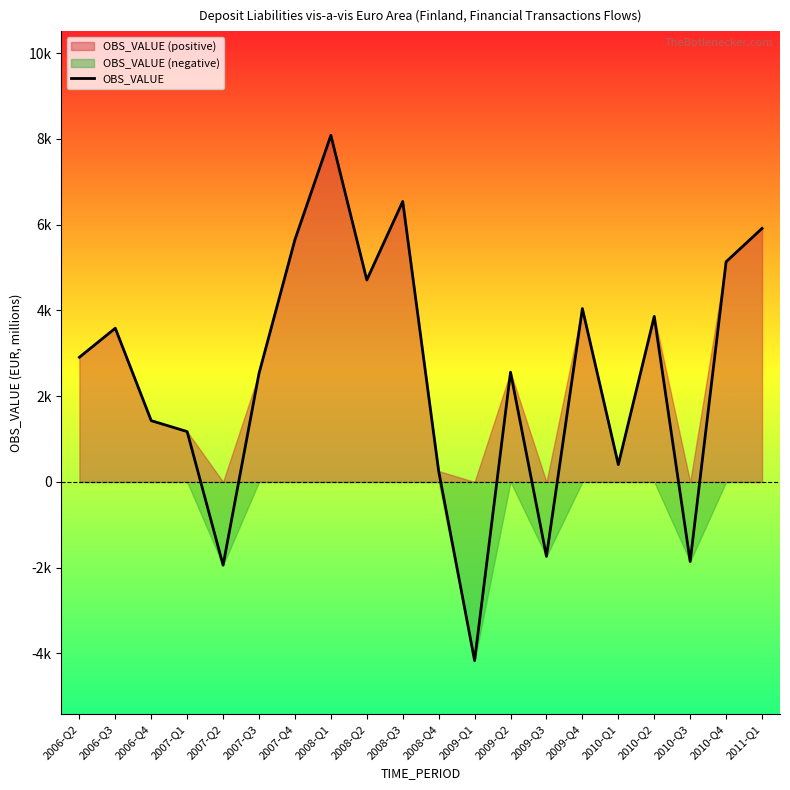

What is the ratio of the value at 2007-Q4 to the value at 2008-Q1?

0.7